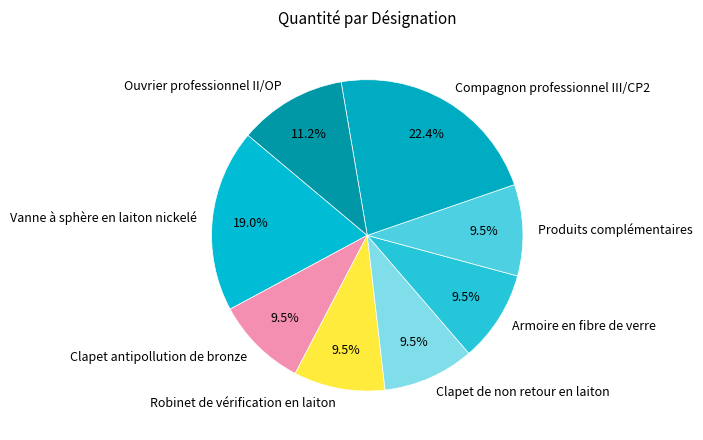

To the nearest percent, what is the average slice percentage?

12%